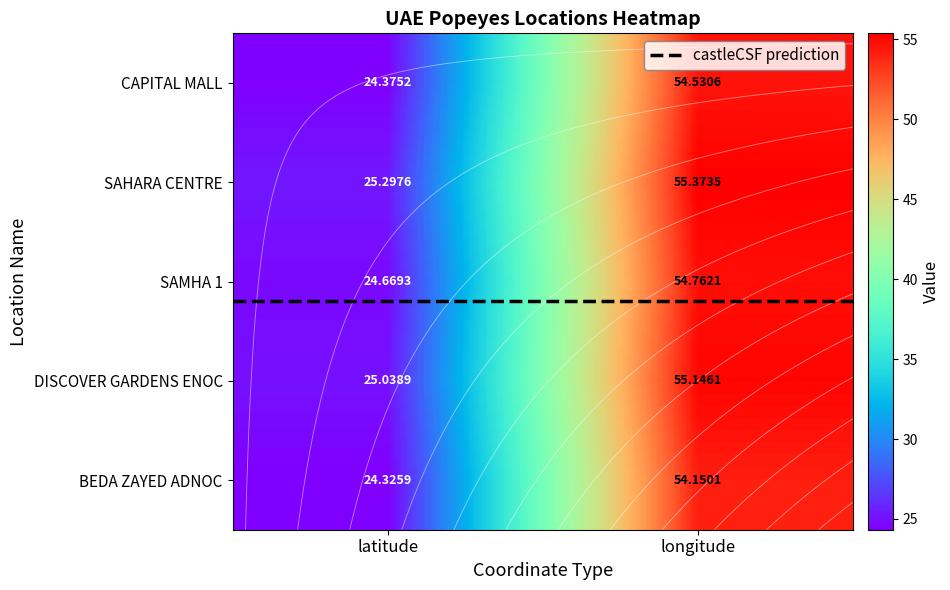

Reading left to right, list all the values displayed in this chart.

CAPITAL MALL: 0=24.4	1=54.5
SAHARA CENTRE: 0=25.3	1=55.4
SAMHA 1: 0=24.7	1=54.8
DISCOVER GARDENS ENOC: 0=25.0	1=55.1
BEDA ZAYED ADNOC: 0=24.3	1=54.2